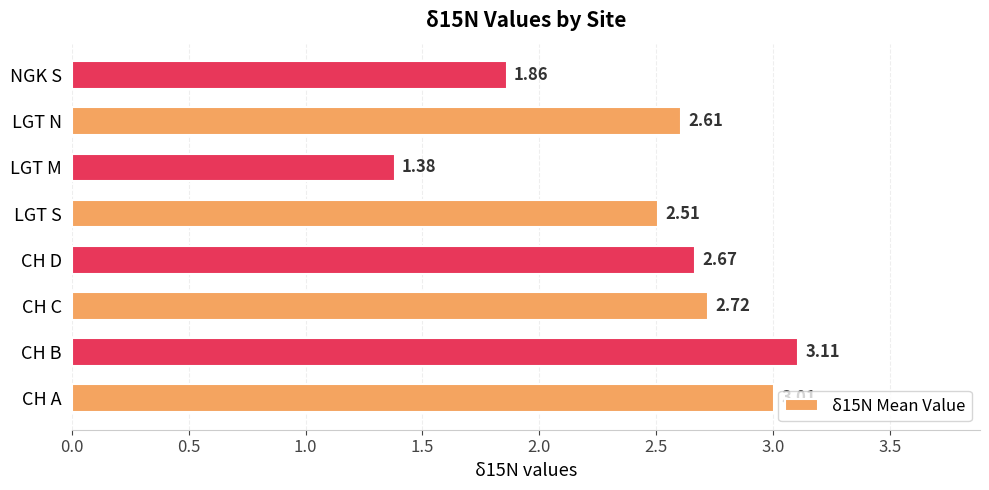

Count the number of categories in the chart.

8